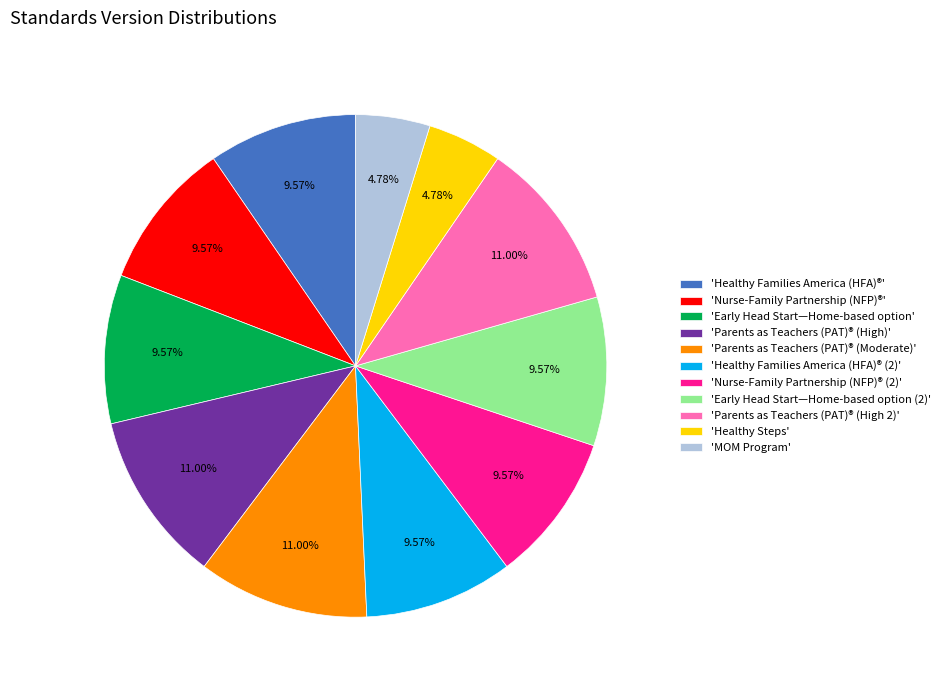

Approximately how many times larger is the value at 'Early Head Start—Home-based option (2)' compared to 'Parents as Teachers (PAT)® (Moderate)'?

0.9